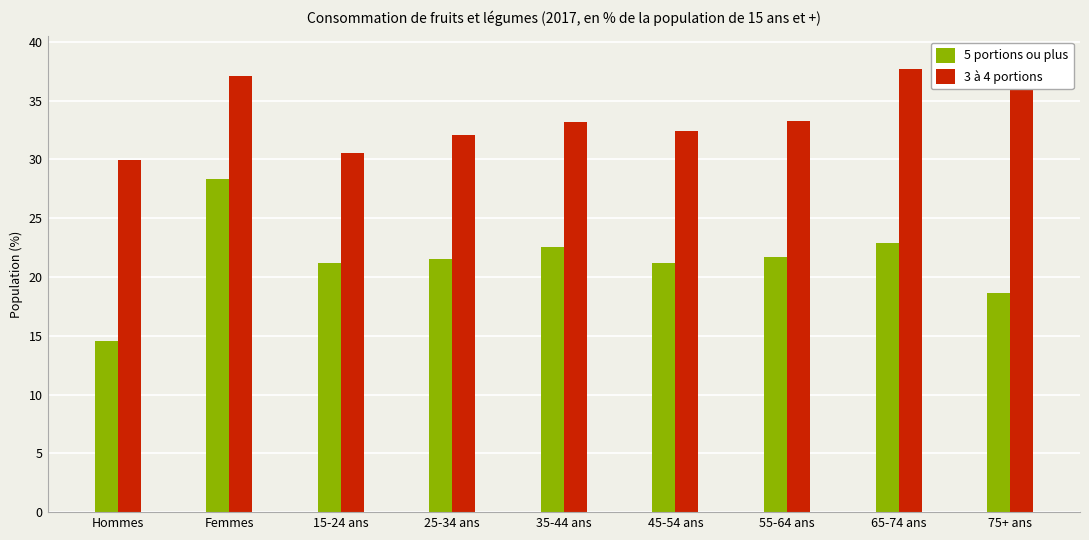

Rank the series by their average value, from lowest to highest.

5 portions ou plus, 3 à 4 portions